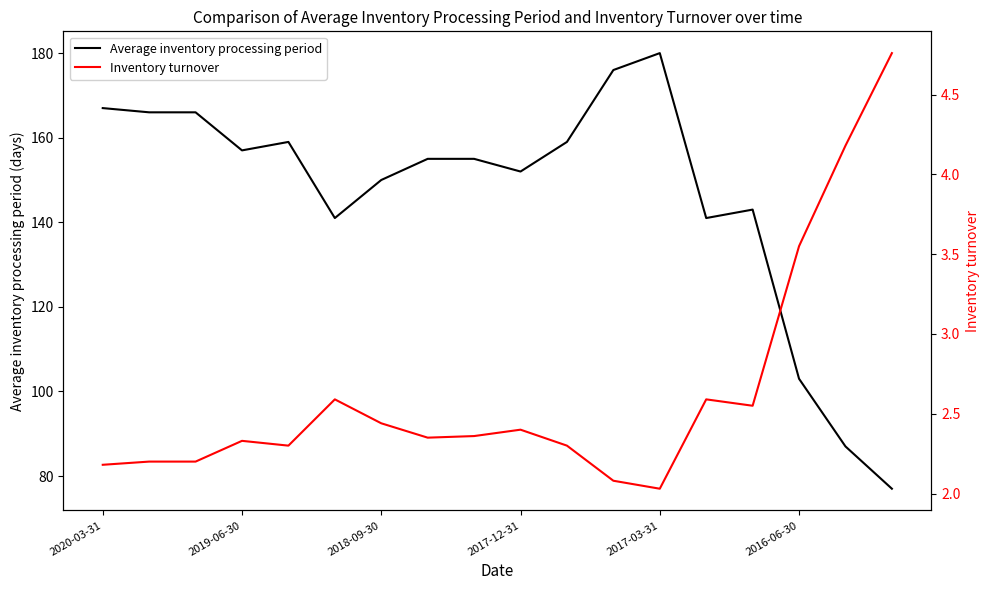

What is the highest value of the Average inventory processing period series?

180